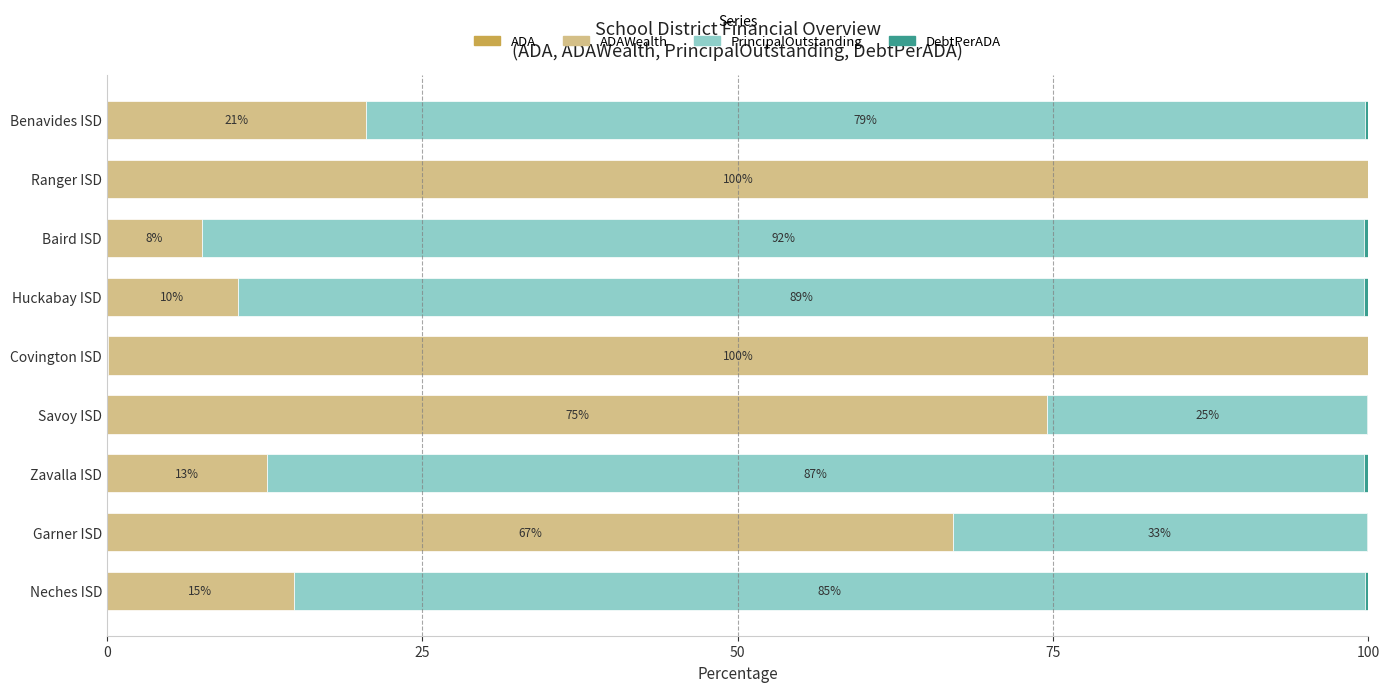

How many distinct data groups are displayed?

4